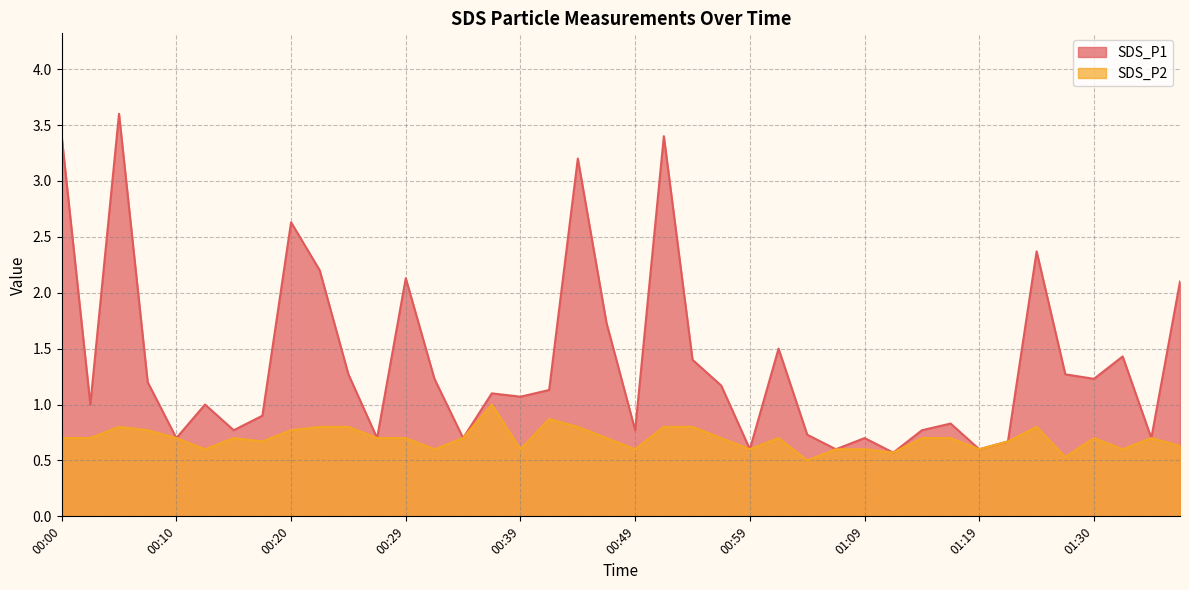

True or false: SDS_P1 has more than 2 interior local peaks.

True